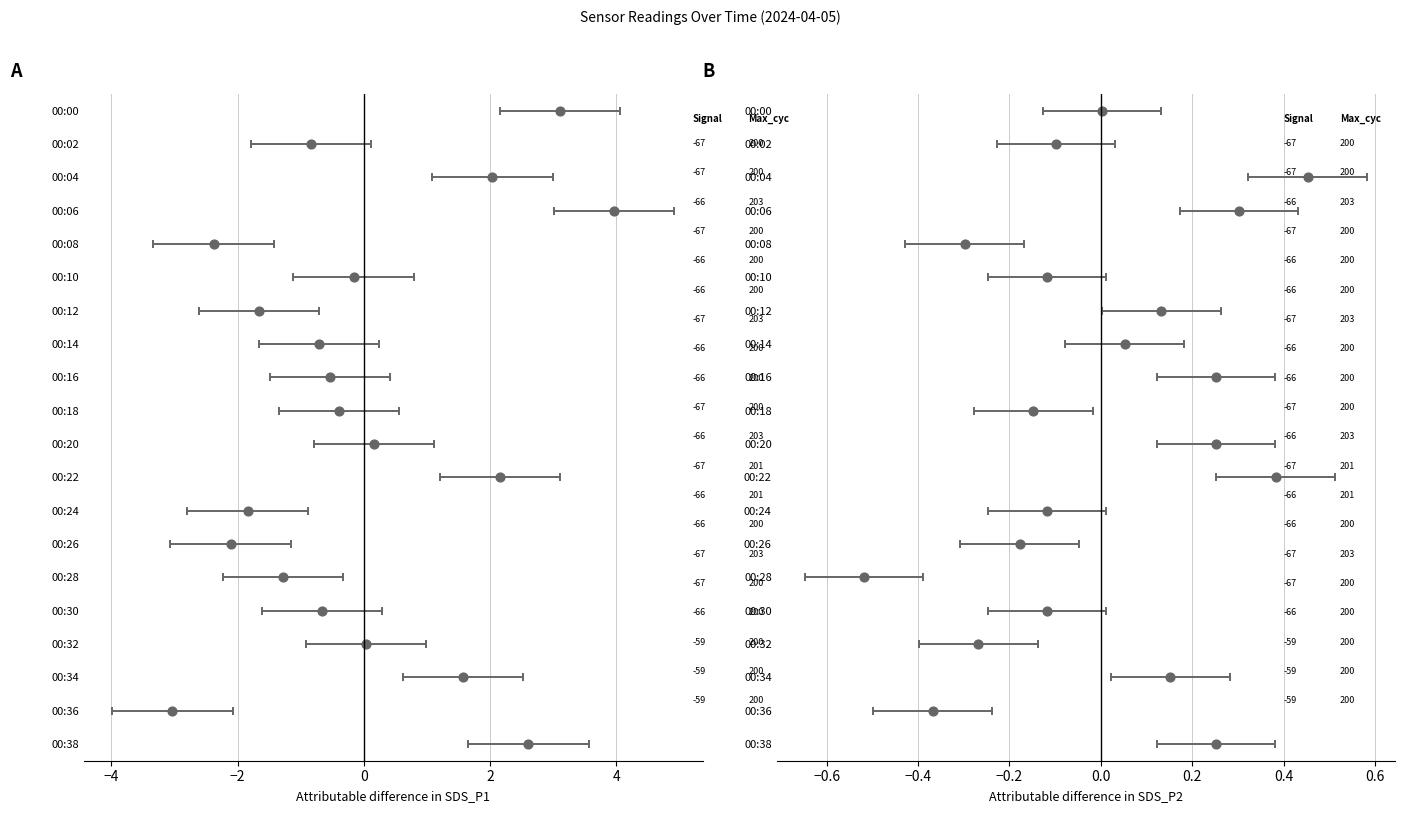

Is the value of SDS_P1 at 2 greater than the value of SDS_P2 at 15?

No